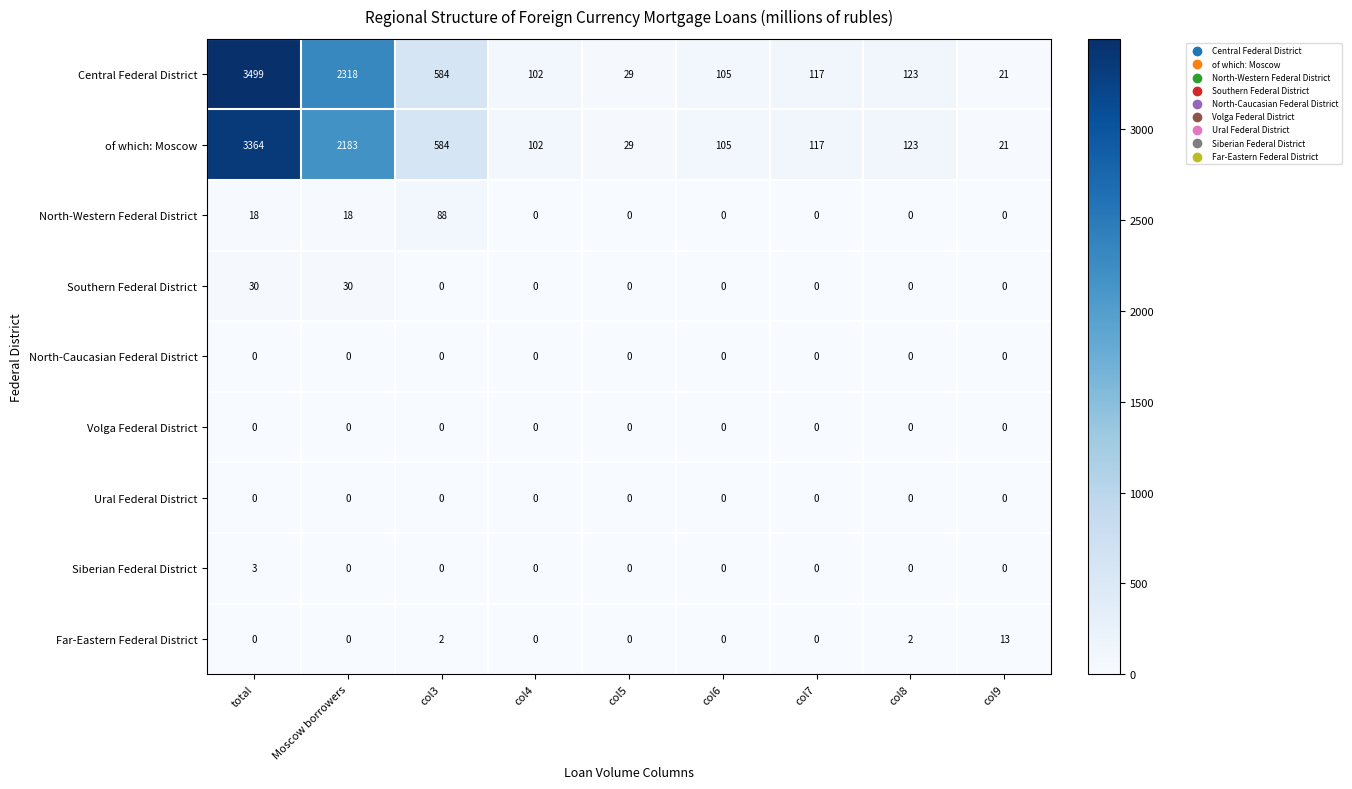

The of which: Moscow series shows 133 at col4. True or false?

False